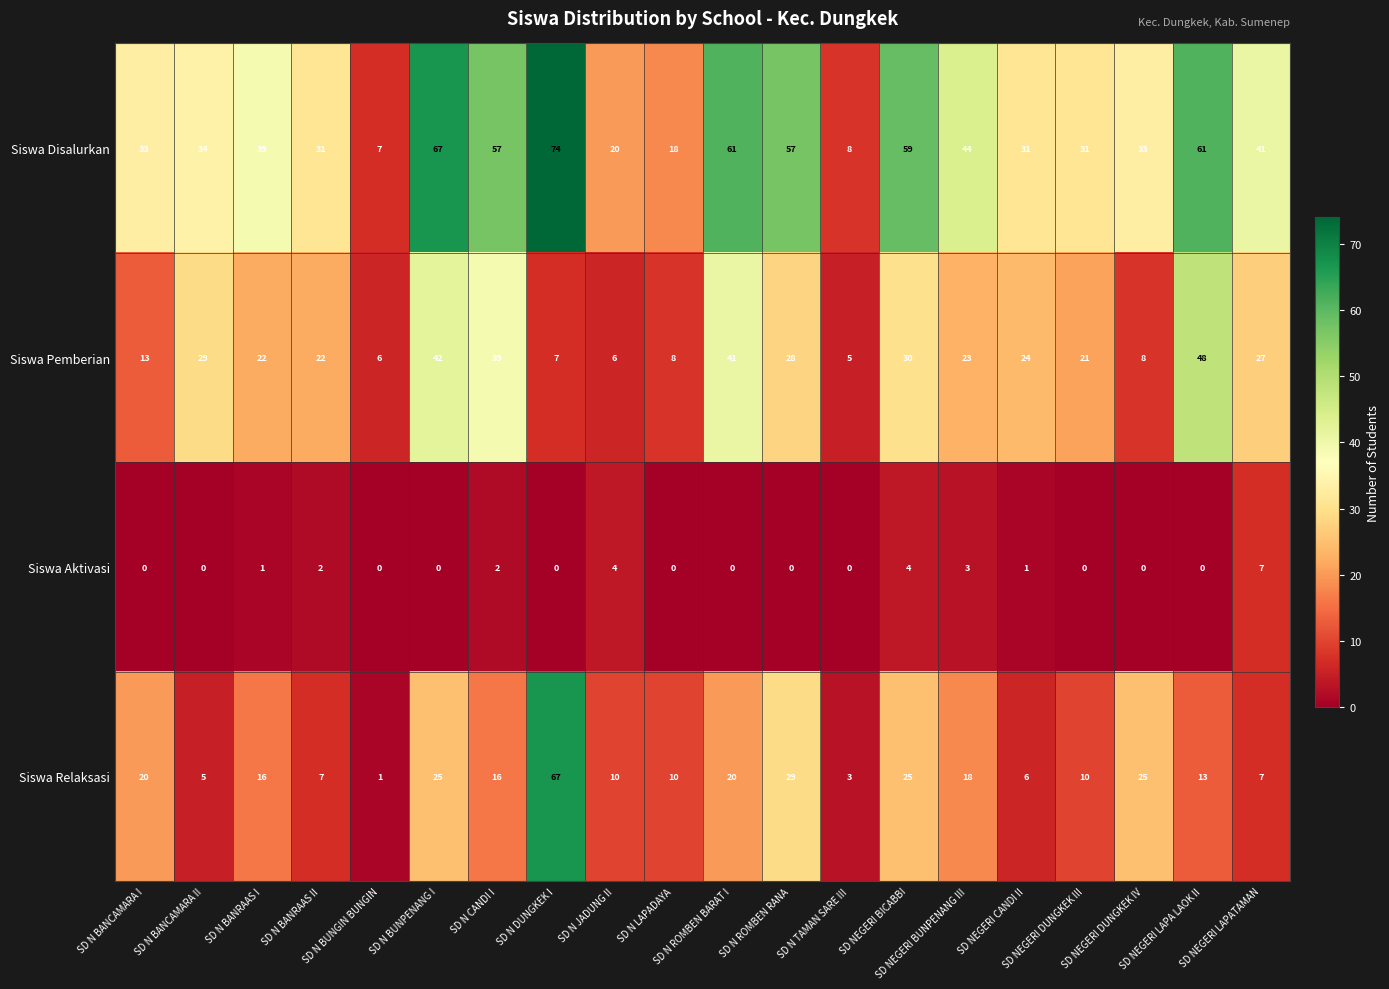

Which category has the highest value across all series?

SD N DUNGKEK I